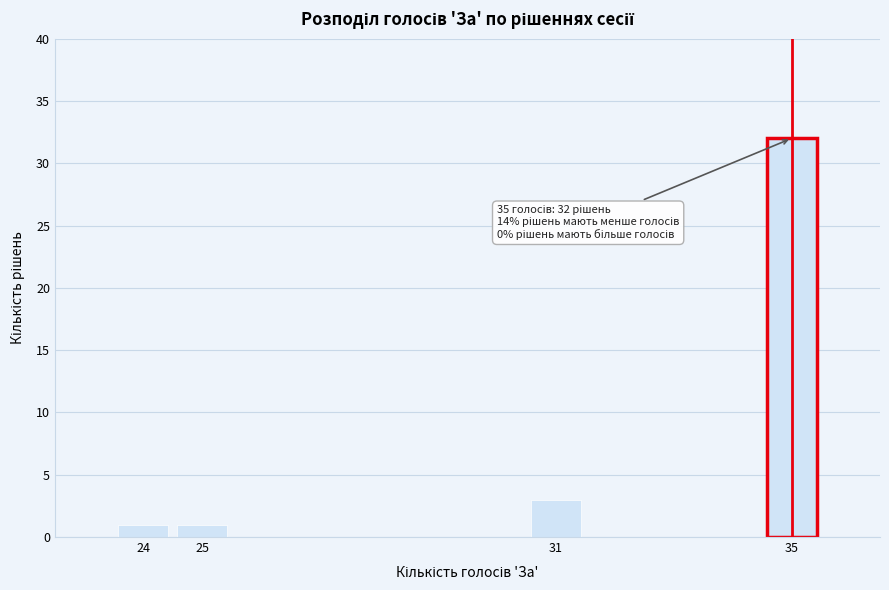

Reading right to left, what are all the values shown in this chart?

32	3	1	1